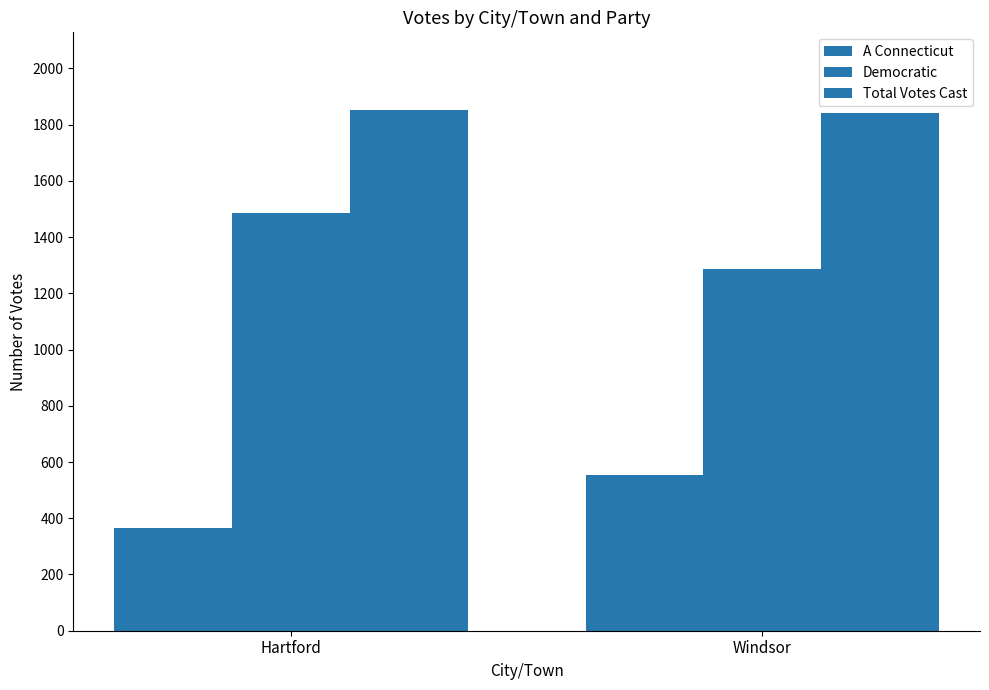

How many A Connecticut values are between 364 and 554?

2